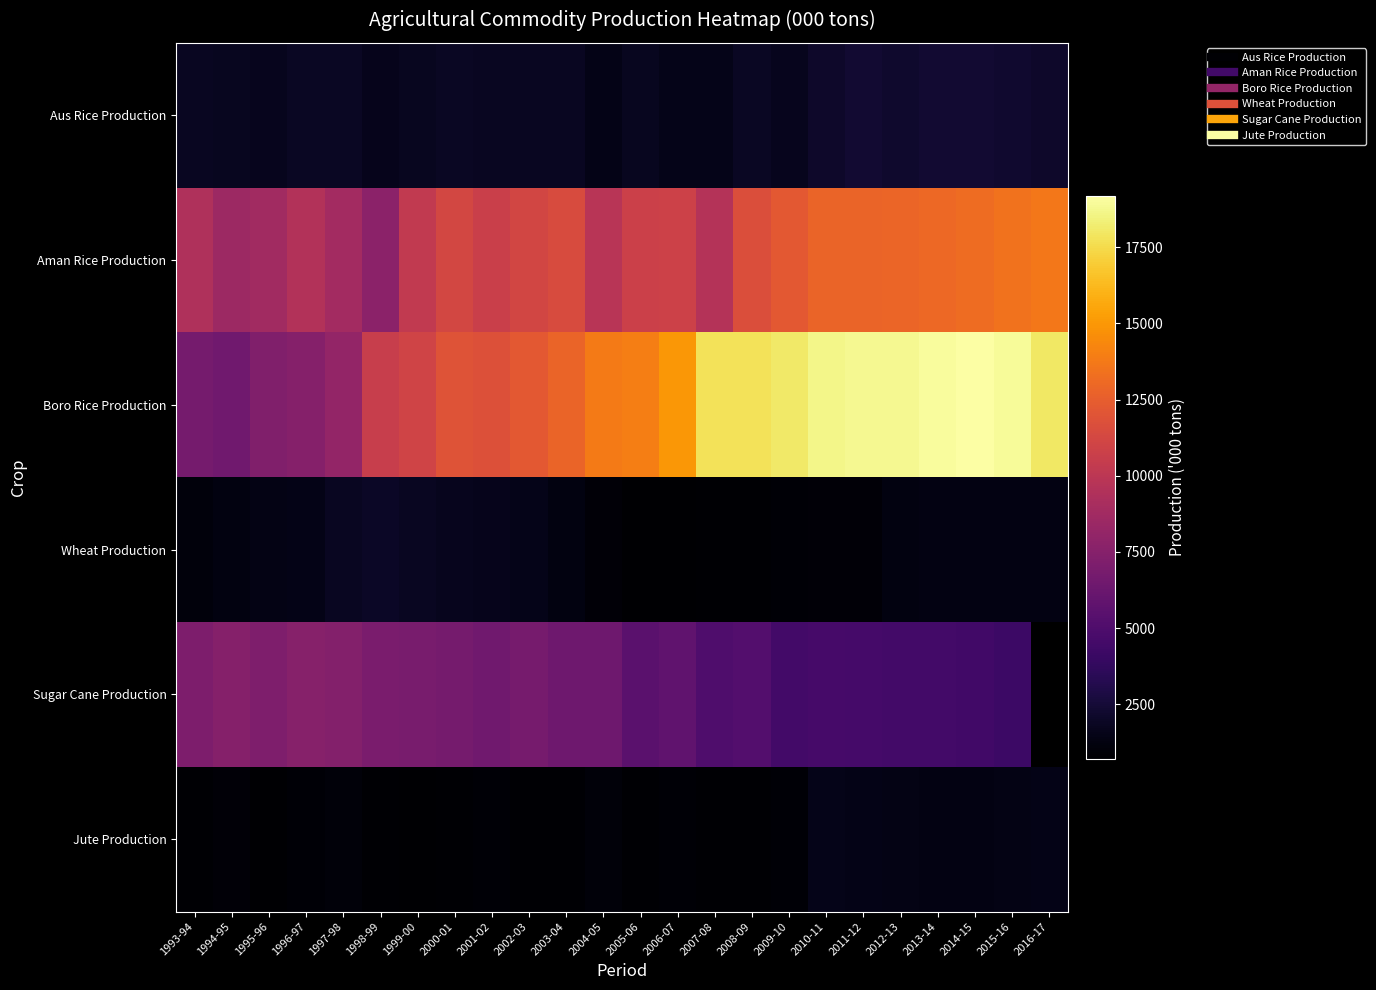

Rank the series by their maximum value, from lowest to highest.

Jute Production, Wheat Production, Aus Rice Production, Sugar Cane Production, Aman Rice Production, Boro Rice Production